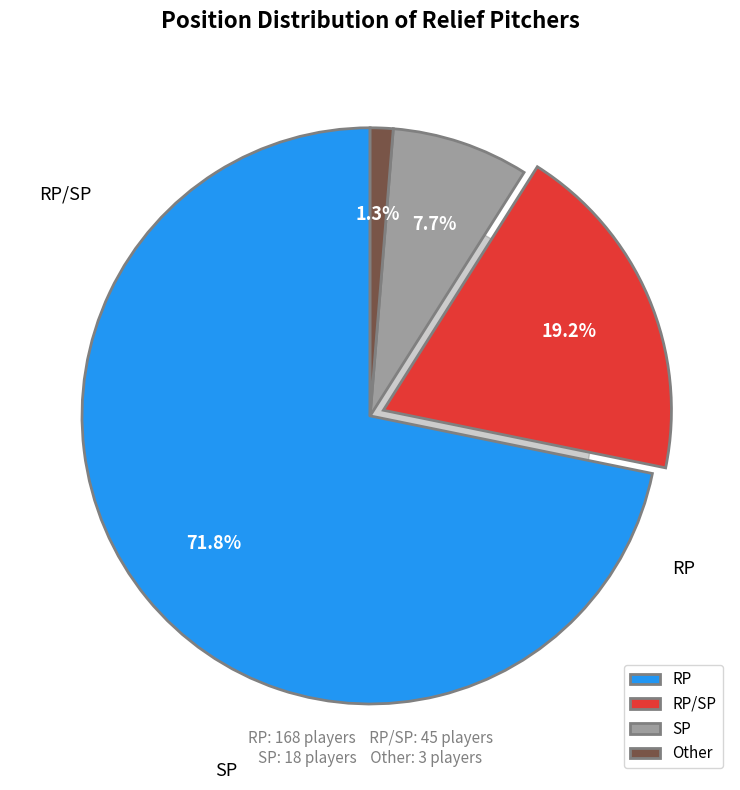

Do SP and RP together represent more than half of the pie?

Yes